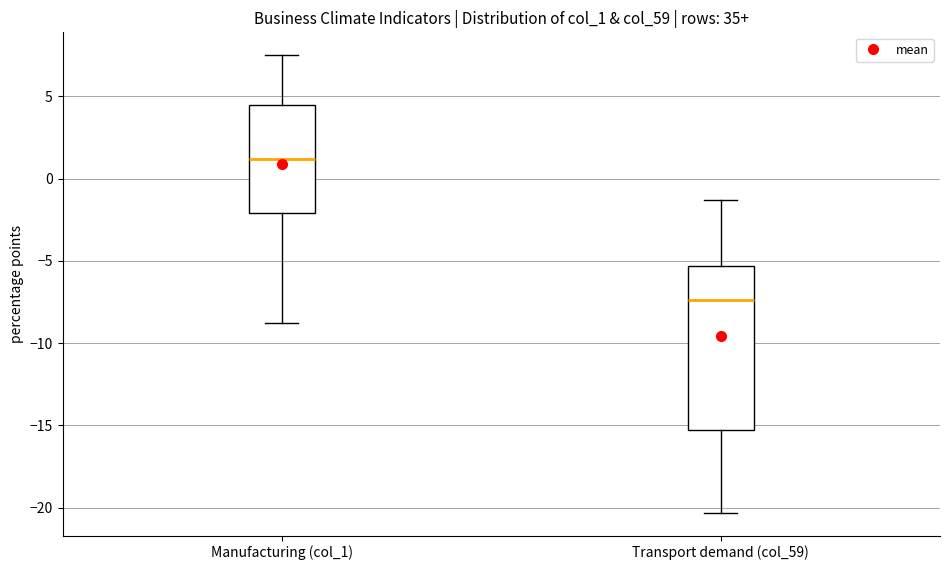

Reading left to right, read every box against the y-axis: the position of its median line, the range the box covers, and the ends of its whiskers. The values are not printed on the chart, so give them approximately, as read against the axis.

Manufacturing (col_1): median 1.0, box -2.0 to 4.5, whiskers -9.0 to 7.5
Transport demand (col_59): median -7.5, box -15.5 to -5.5, whiskers -20.5 to -1.5